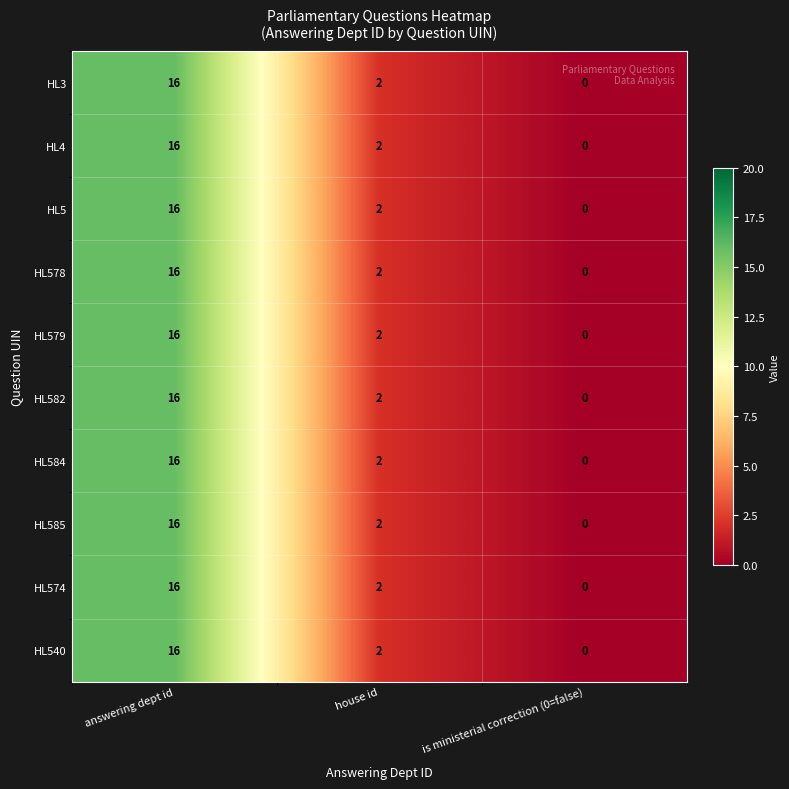

What is the sum of all HL574 values?

18